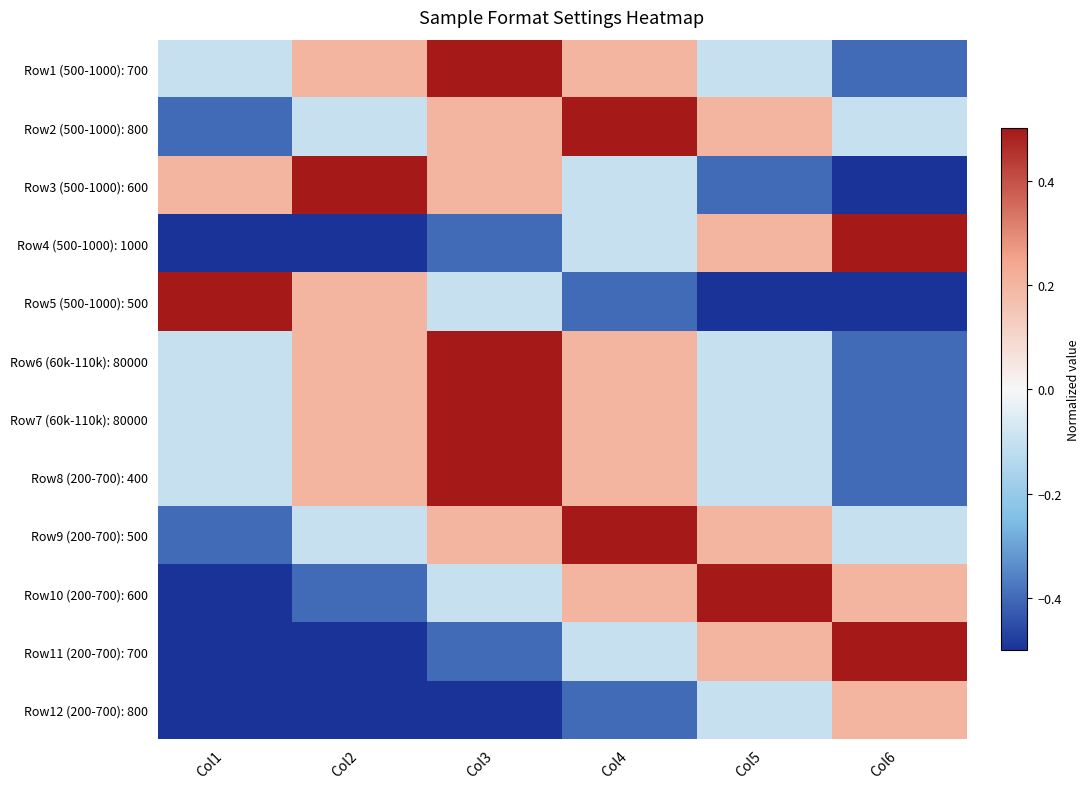

How many categories are shown in the chart?

6